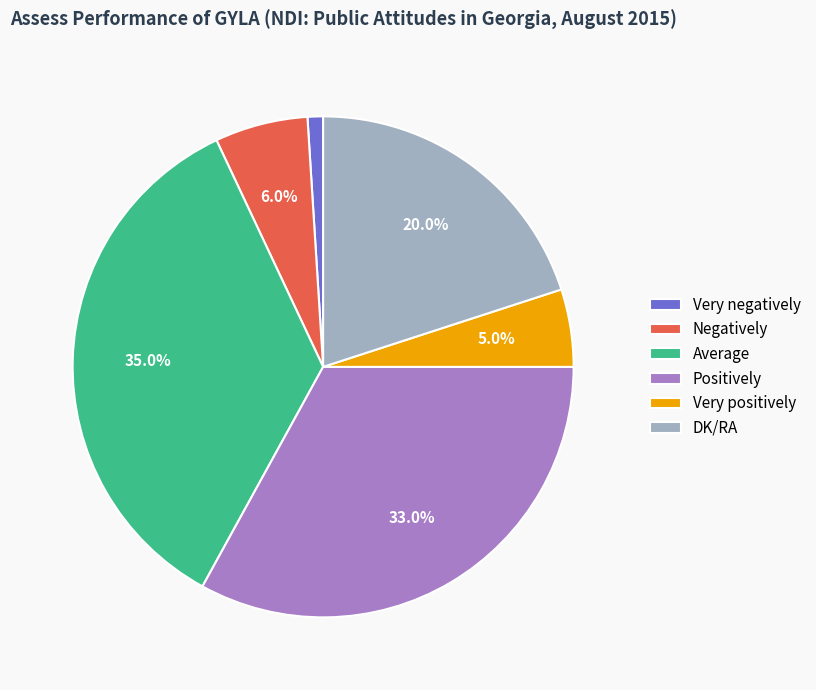

Count the number of slices in the pie.

6